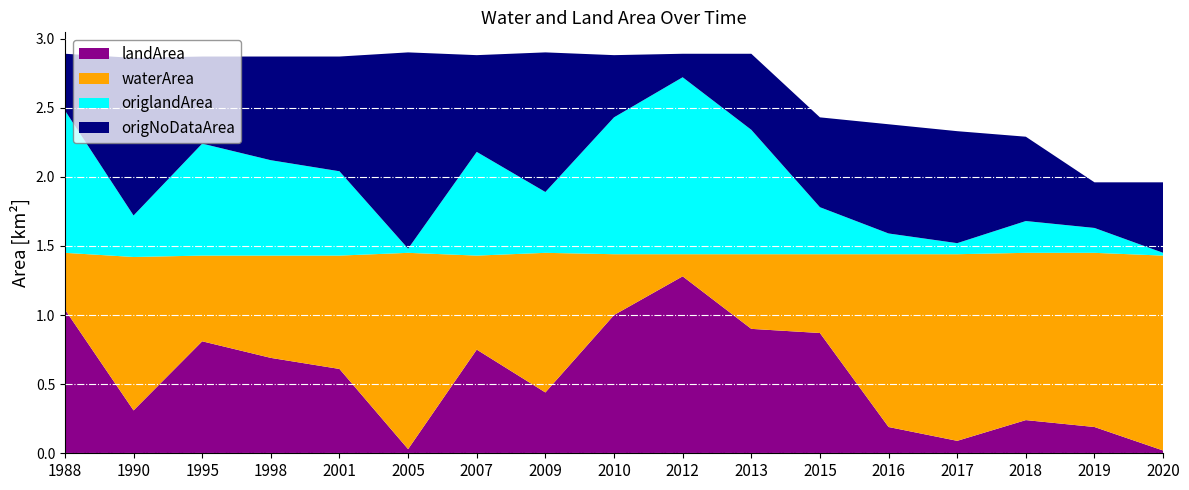

Reading left to right, what are all the values shown in this chart?

landArea: 1.0	0.3	0.8	0.7	0.6	0.0	0.8	0.4	1.0	1.3	0.9	0.9	0.2	0.1	0.2	0.2	0.0
waterArea: 0.4	1.1	0.6	0.7	0.8	1.4	0.7	1.0	0.4	0.2	0.5	0.6	1.2	1.4	1.2	1.3	1.4
origlandArea: 1.0	0.3	0.8	0.7	0.6	0.0	0.8	0.4	1.0	1.3	0.9	0.3	0.1	0.1	0.2	0.2	0.0
origNoDataArea: 0.4	1.1	0.6	0.8	0.8	1.4	0.7	1.0	0.5	0.2	0.6	0.7	0.8	0.8	0.6	0.3	0.5